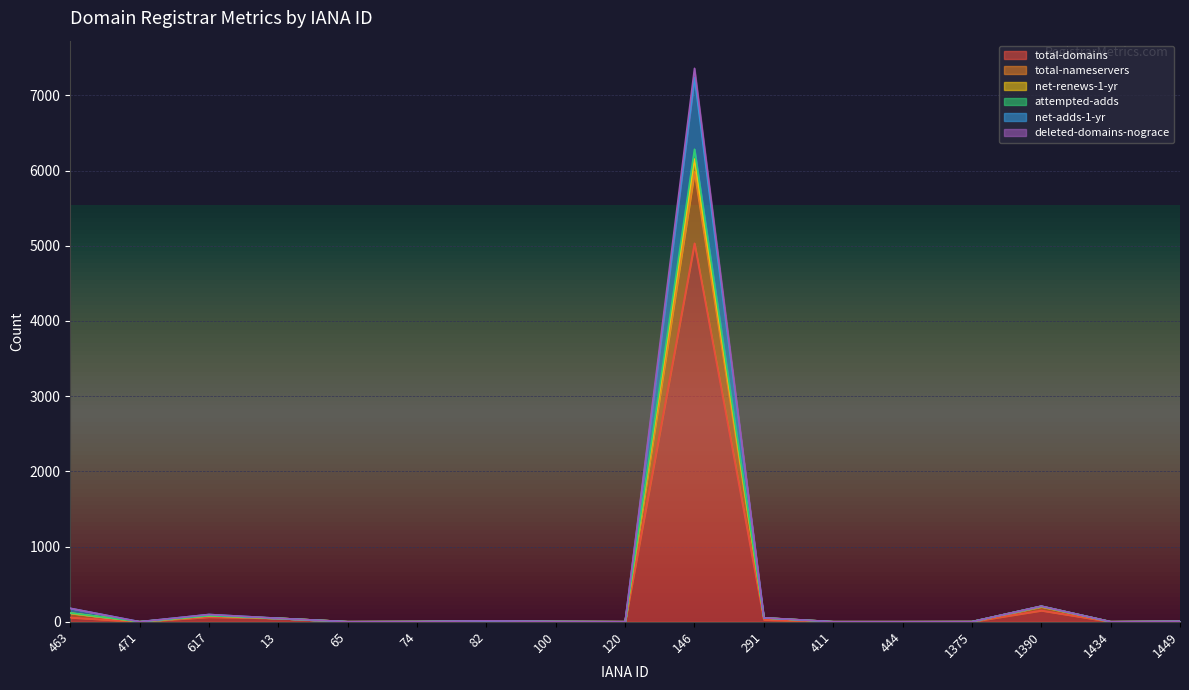

Does the chart display data point markers on the line(s)?

No